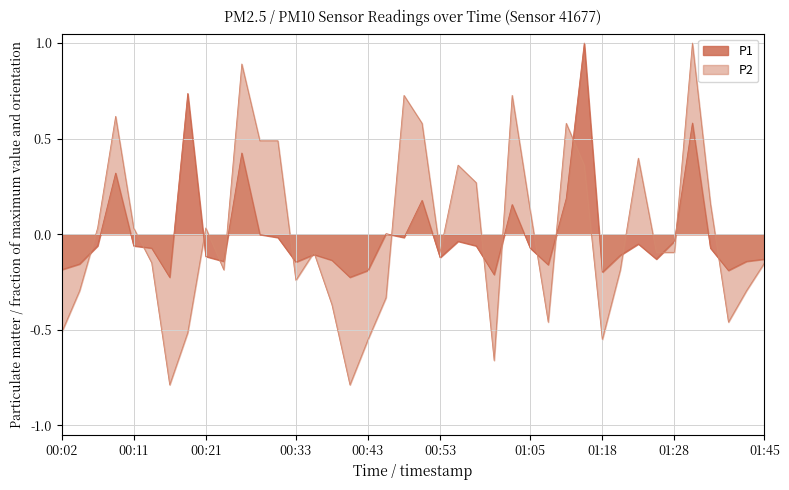

Is it true that P1 equals -0.0 at 00:55?

False